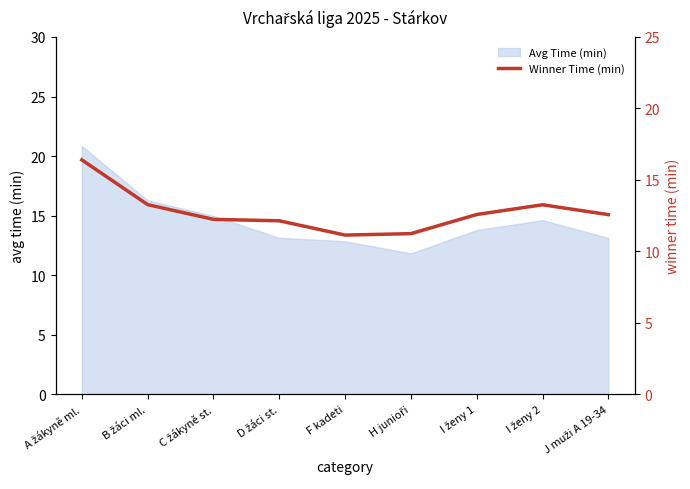

What is the maximum value for Avg Time (min)?

20.9